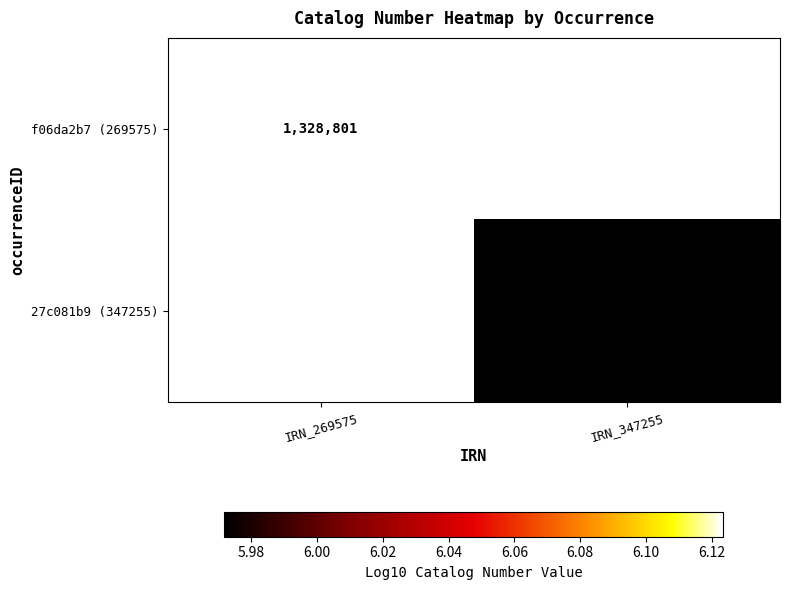

Is the value of f06da2b7 (269575) at IRN_269575 greater than the value of 27c081b9 (347255) at IRN_347255?

Yes